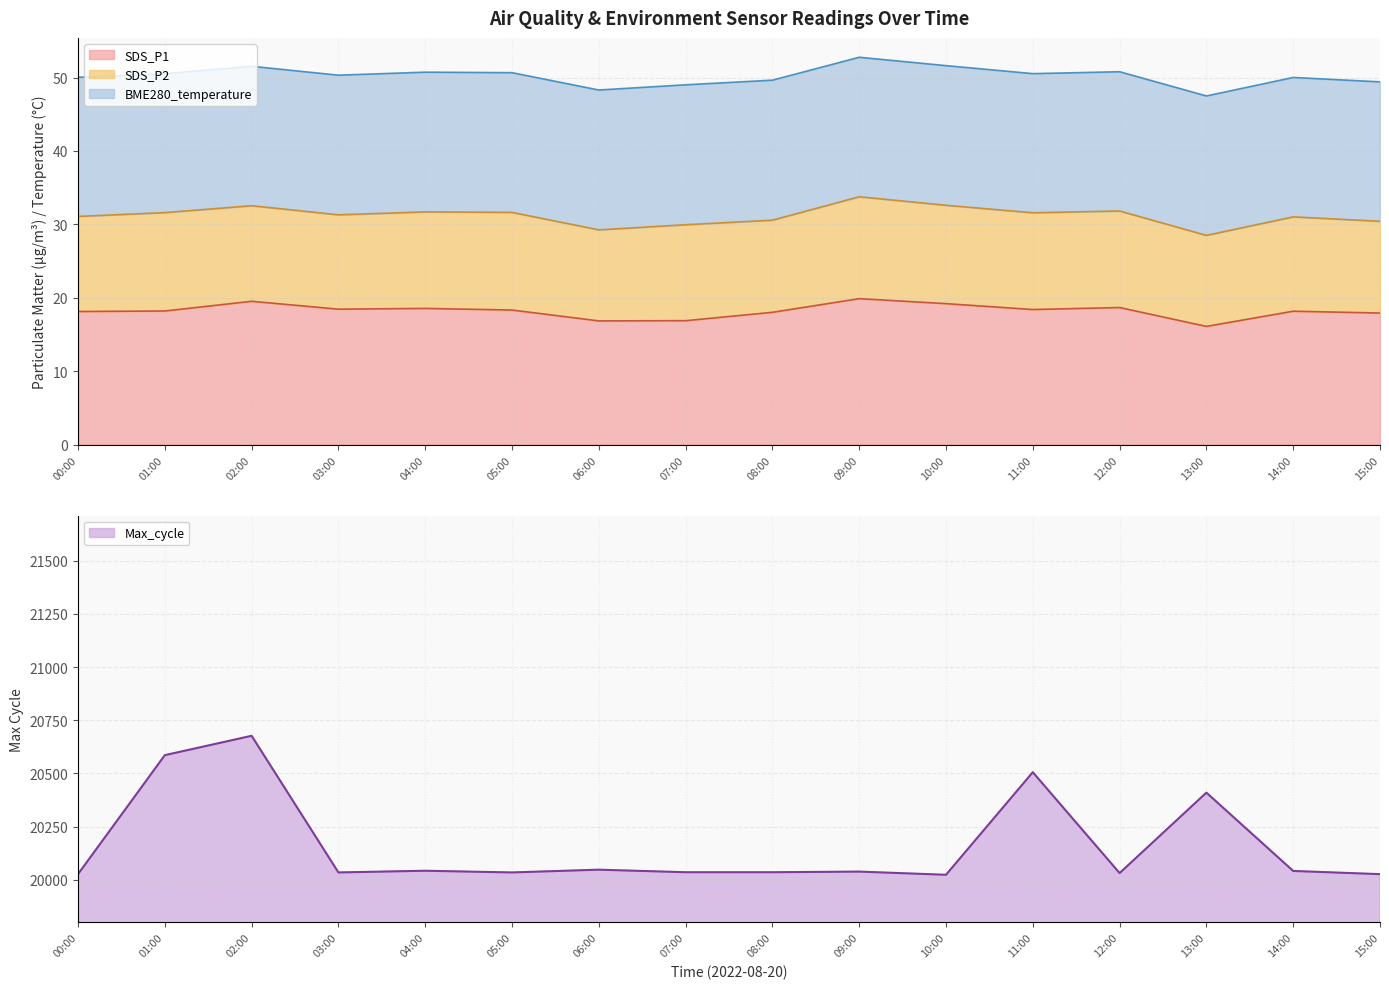

What is the minimum value for SDS_P1?

16.1